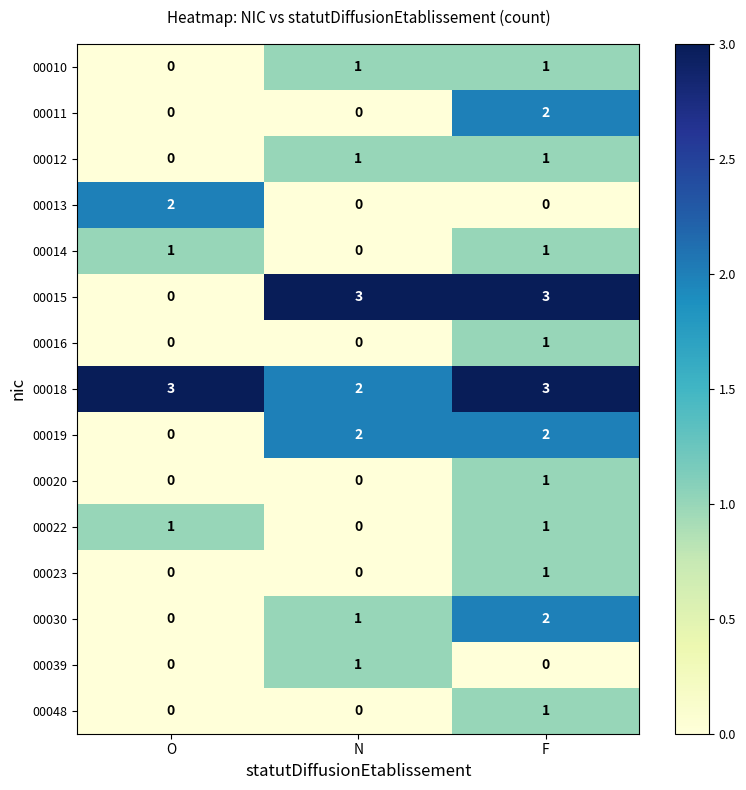

What is the maximum value shown in the chart?

3